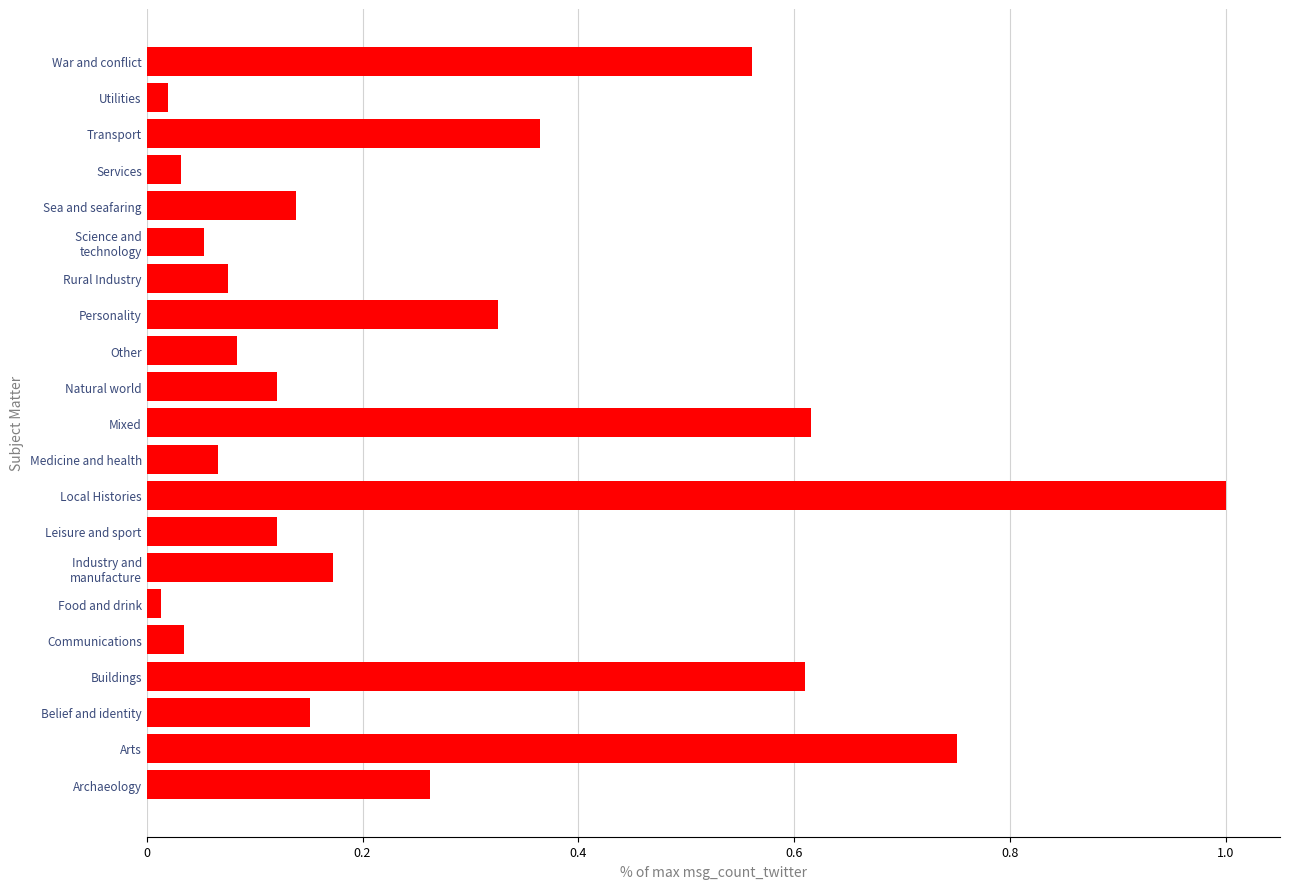

What is the difference between the maximum and minimum values?

1.0